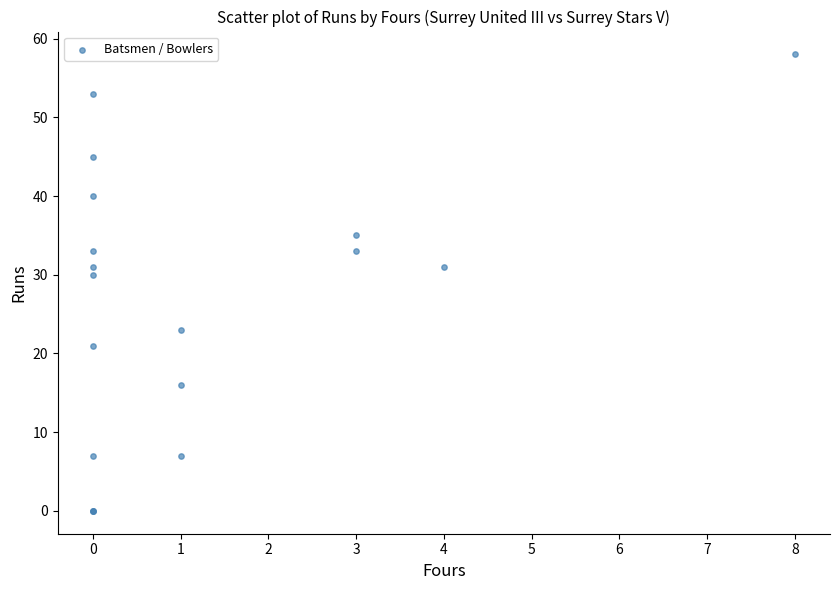

What Y value in the scatter plot is closest to 29?

30